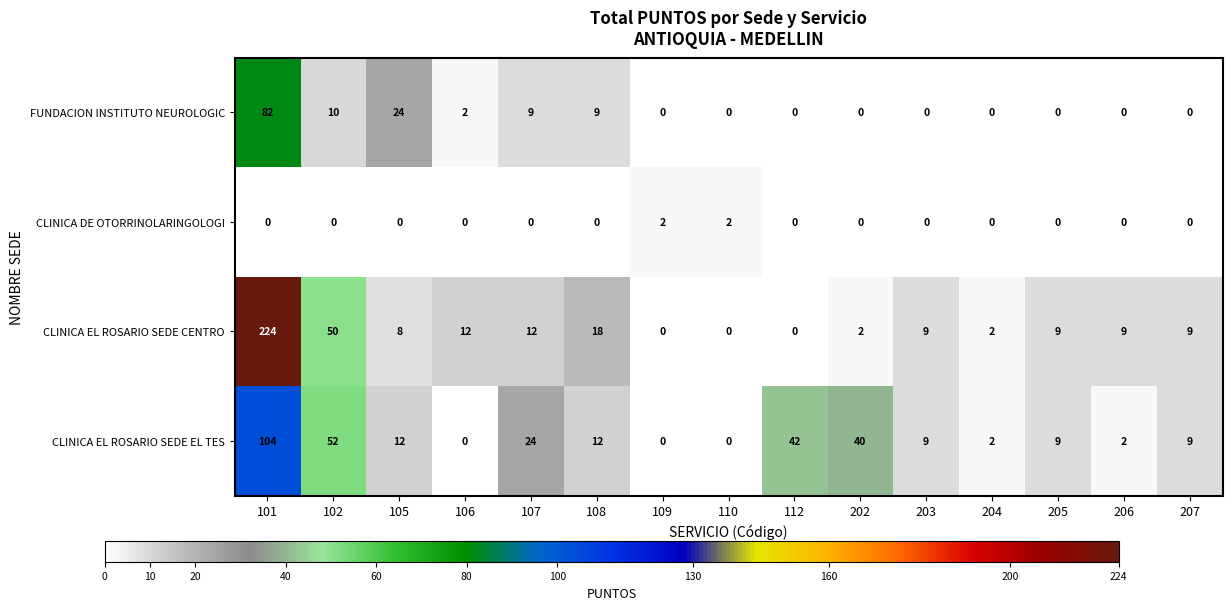

At how many categories does at least one series exceed 202?

1